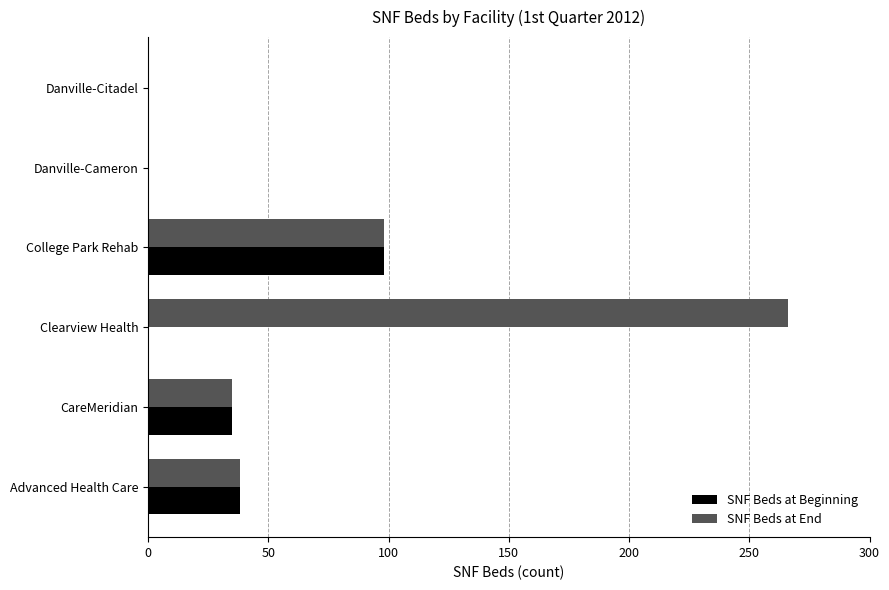

Which series has the largest range (max minus min)?

SNF Beds at End